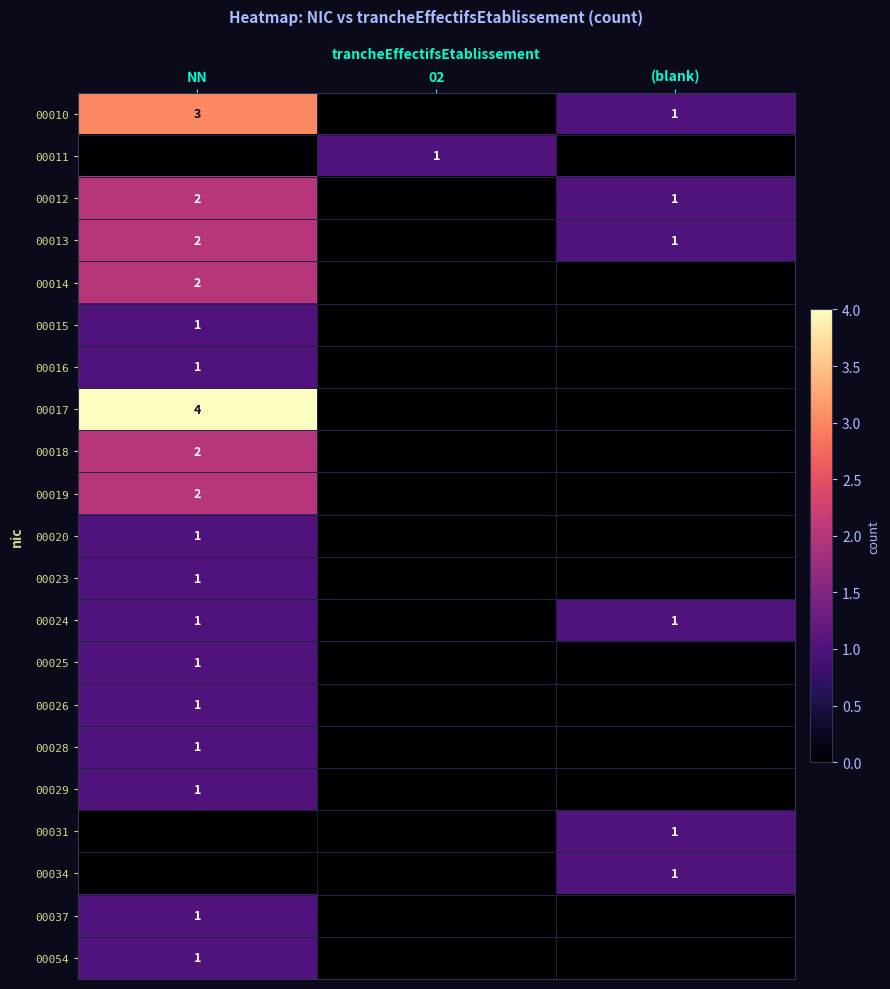

The value of 00018 at NN is 2. True or false?

True